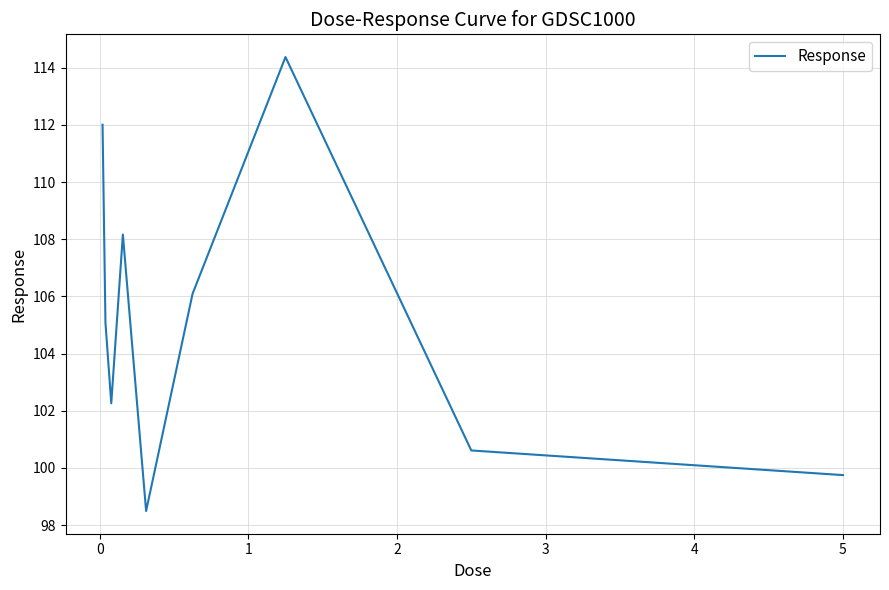

What is the minimum value shown in the chart?

98.5